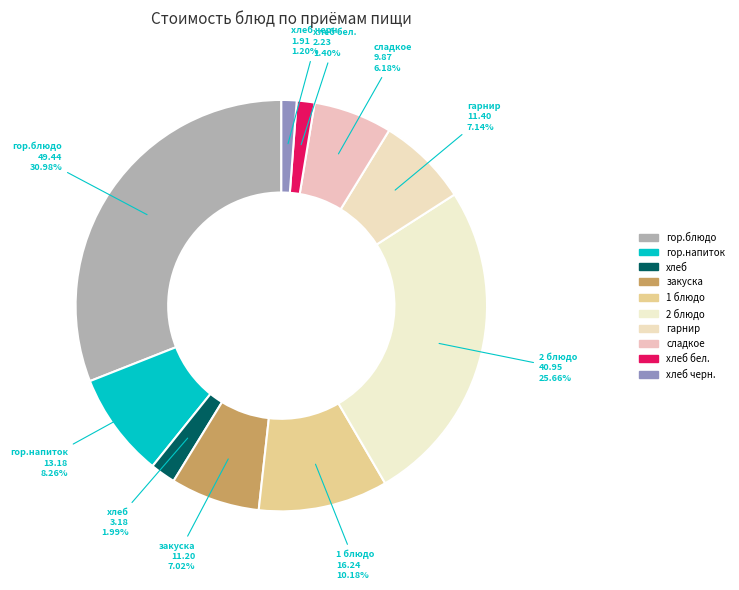

How many slices are in this pie chart?

10